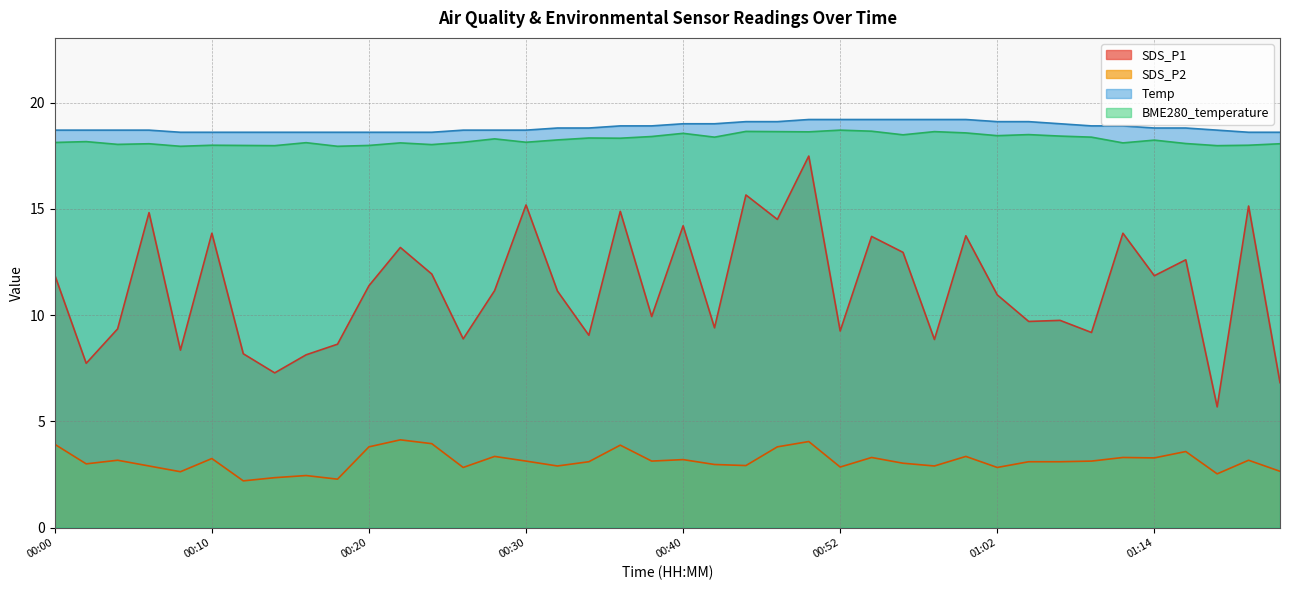

At which category does the chart reach its peak across all series?

00:49